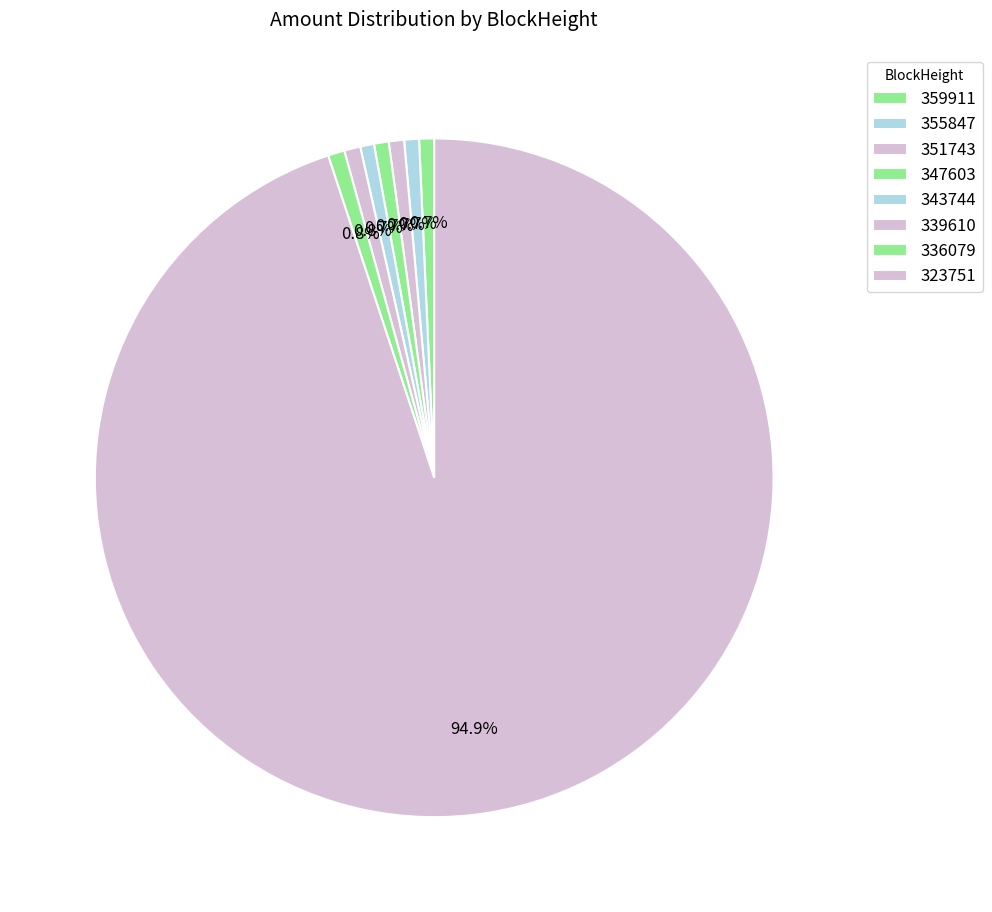

How many slices are in this pie chart?

8